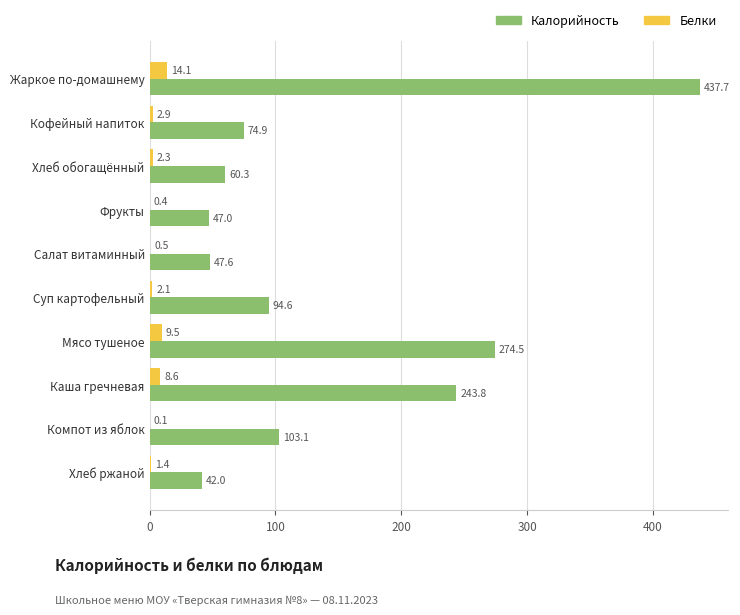

At which label is Белки closest to 7?

Каша гречневая